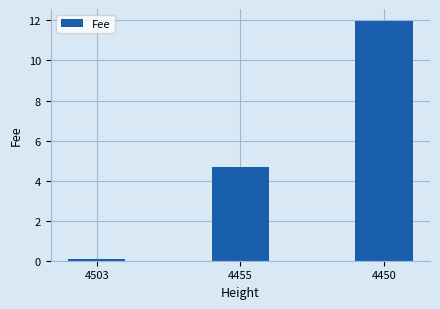

What is the value of the 2nd bar from the left?

4.7